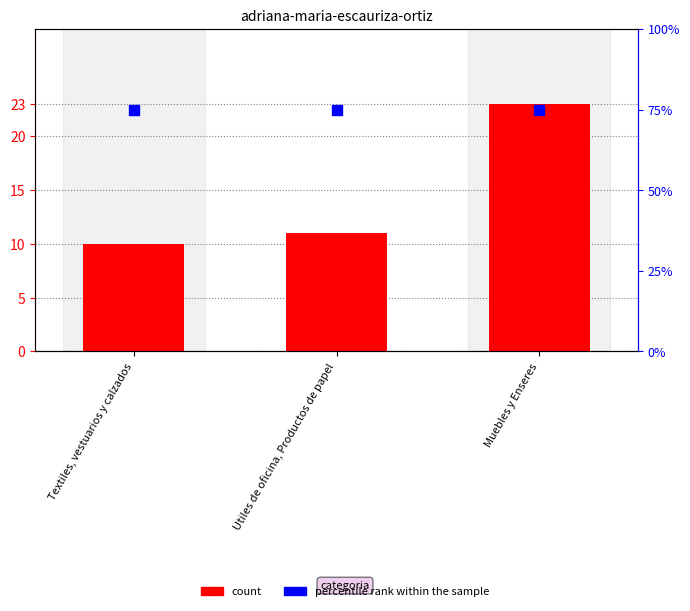

At which category is the sum across all series the highest?

Muebles y Enseres